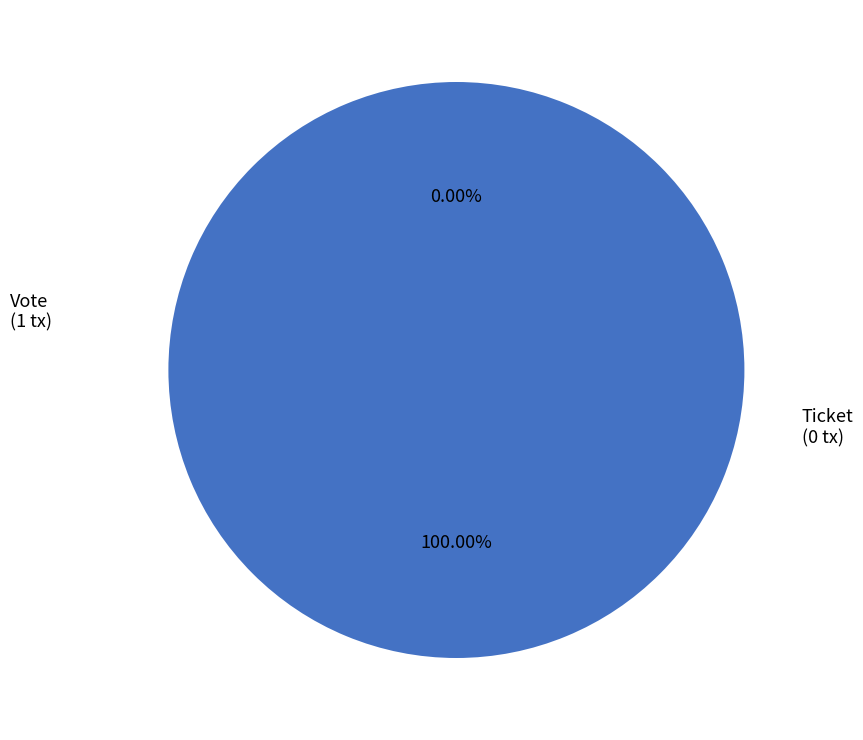

What is the largest slice in the pie chart?

Vote